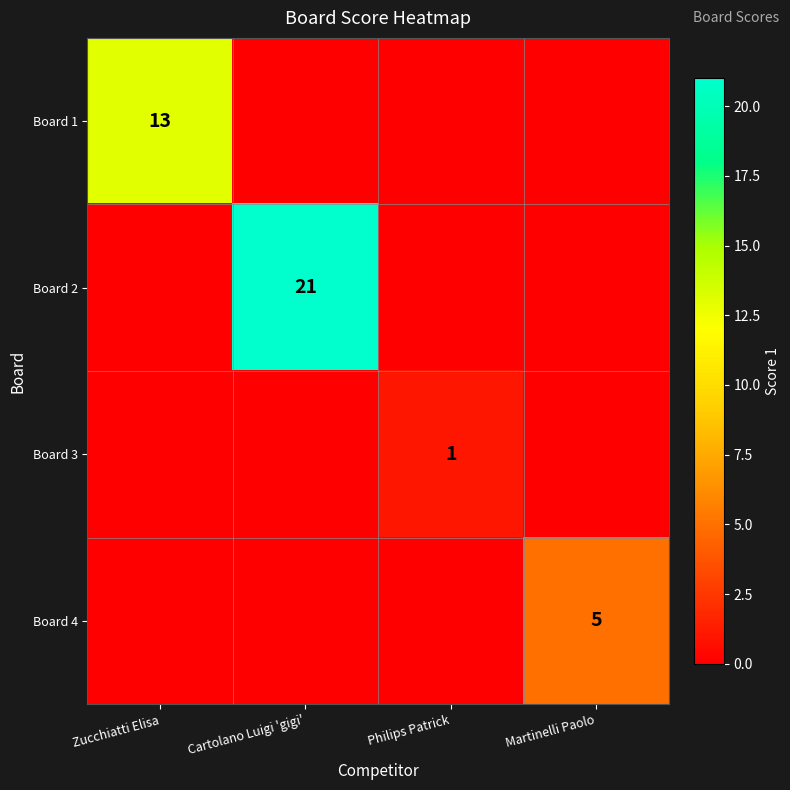

What is the spread (max minus min) of values at Zucchiatti Elisa?

13